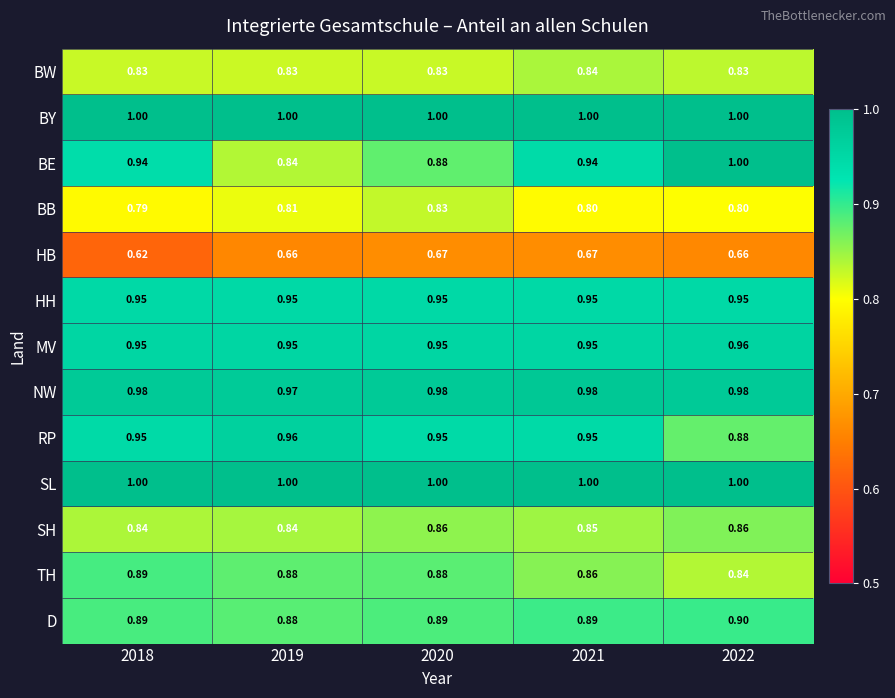

Which series changed the most between 2018 and 2019?

BE